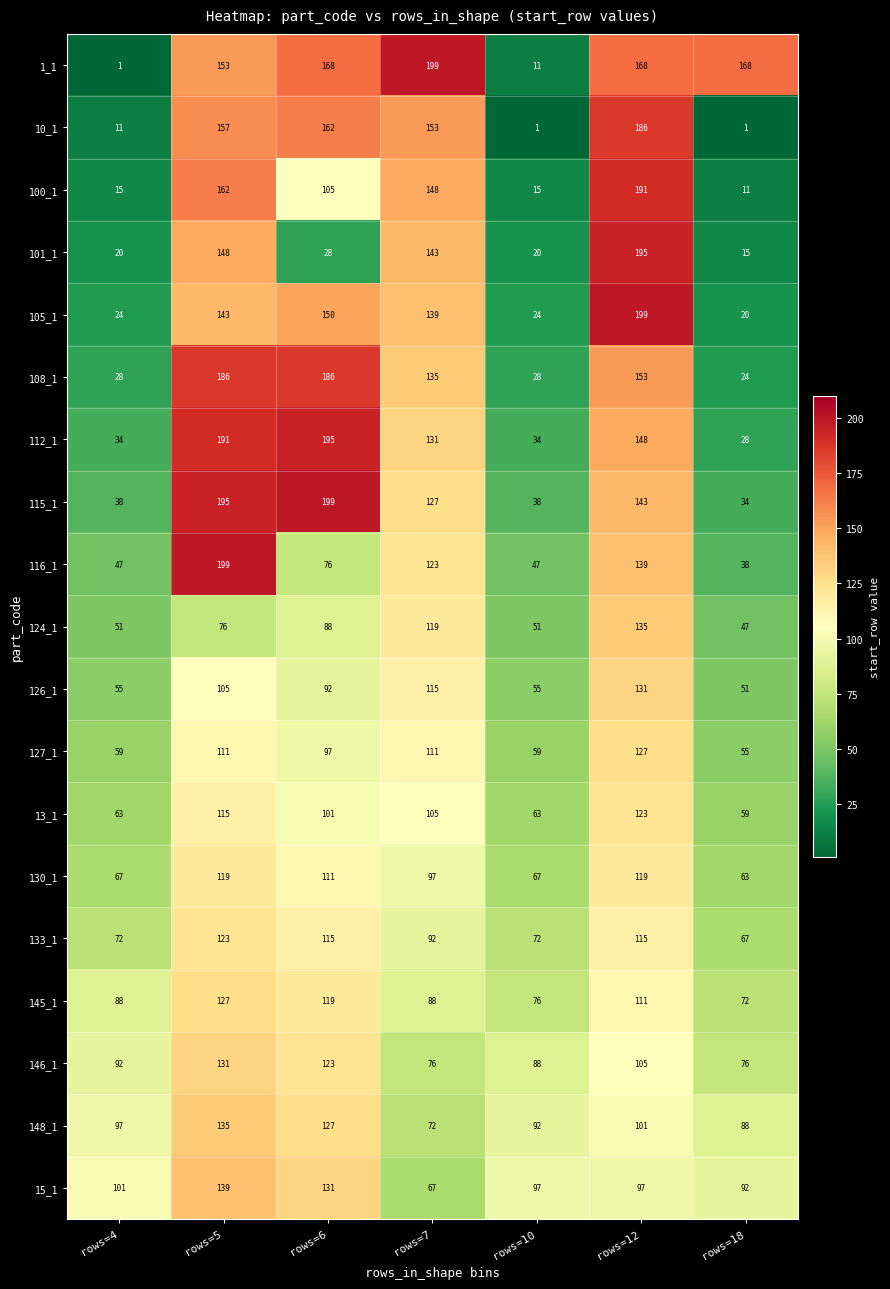

How many categories are shown in the chart?

7